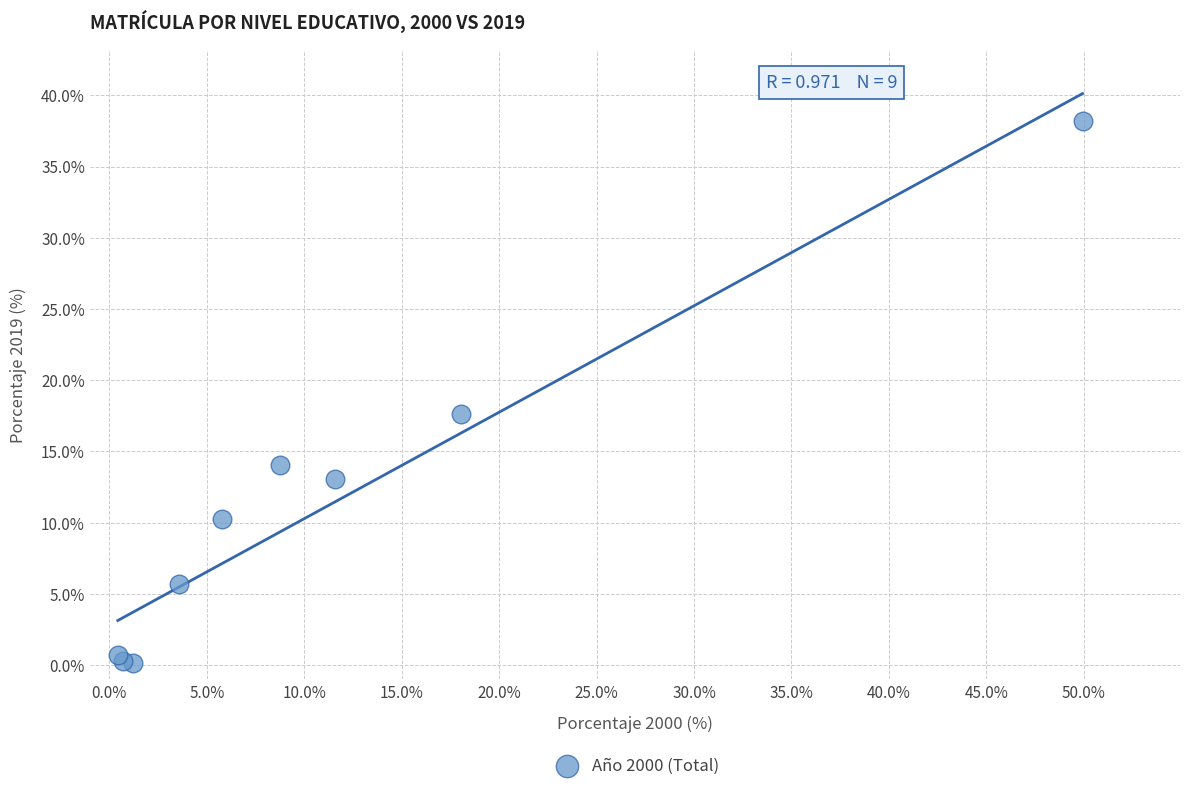

What Y value in the scatter plot is closest to 19?

17.7